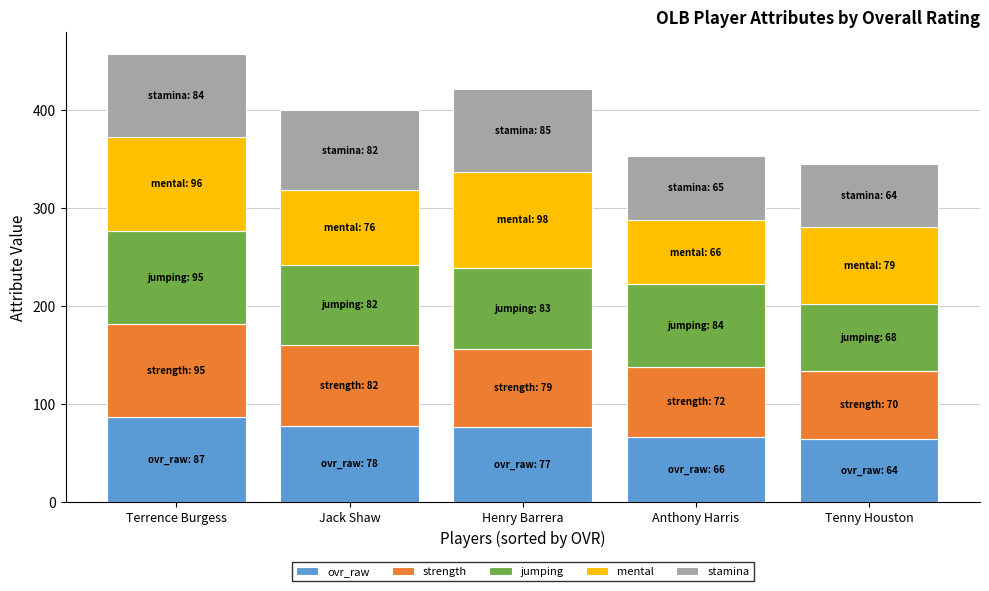

Does the chart contain any negative values?

No